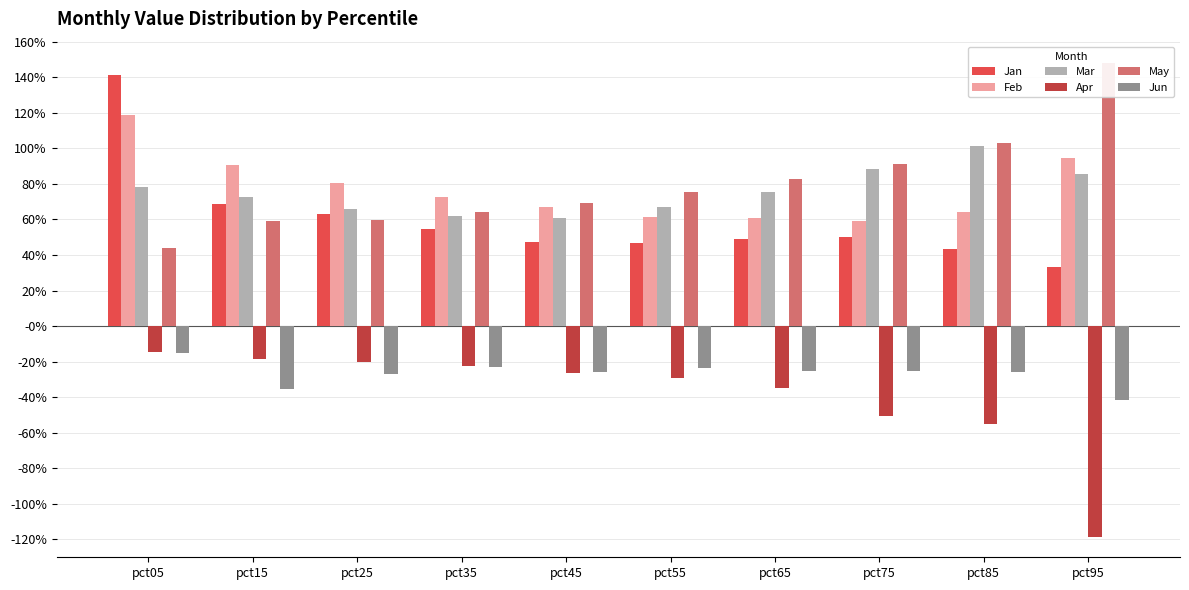

Reading right to left, what are all the values shown in this chart?

Jan: pct95=0.3	pct85=0.4	pct75=0.5	pct65=0.5	pct55=0.5	pct45=0.5	pct35=0.5	pct25=0.6	pct15=0.7	pct05=1.4
Feb: pct95=0.9	pct85=0.6	pct75=0.6	pct65=0.6	pct55=0.6	pct45=0.7	pct35=0.7	pct25=0.8	pct15=0.9	pct05=1.2
Mar: pct95=0.9	pct85=1.0	pct75=0.9	pct65=0.8	pct55=0.7	pct45=0.6	pct35=0.6	pct25=0.7	pct15=0.7	pct05=0.8
Apr: pct95=-1.2	pct85=-0.6	pct75=-0.5	pct65=-0.3	pct55=-0.3	pct45=-0.3	pct35=-0.2	pct25=-0.2	pct15=-0.2	pct05=-0.1
May: pct95=1.5	pct85=1.0	pct75=0.9	pct65=0.8	pct55=0.8	pct45=0.7	pct35=0.6	pct25=0.6	pct15=0.6	pct05=0.4
Jun: pct95=-0.4	pct85=-0.3	pct75=-0.3	pct65=-0.3	pct55=-0.2	pct45=-0.3	pct35=-0.2	pct25=-0.3	pct15=-0.4	pct05=-0.2